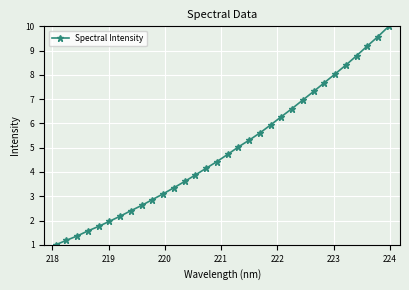

What is the value of the 2nd point from the left?

1.2